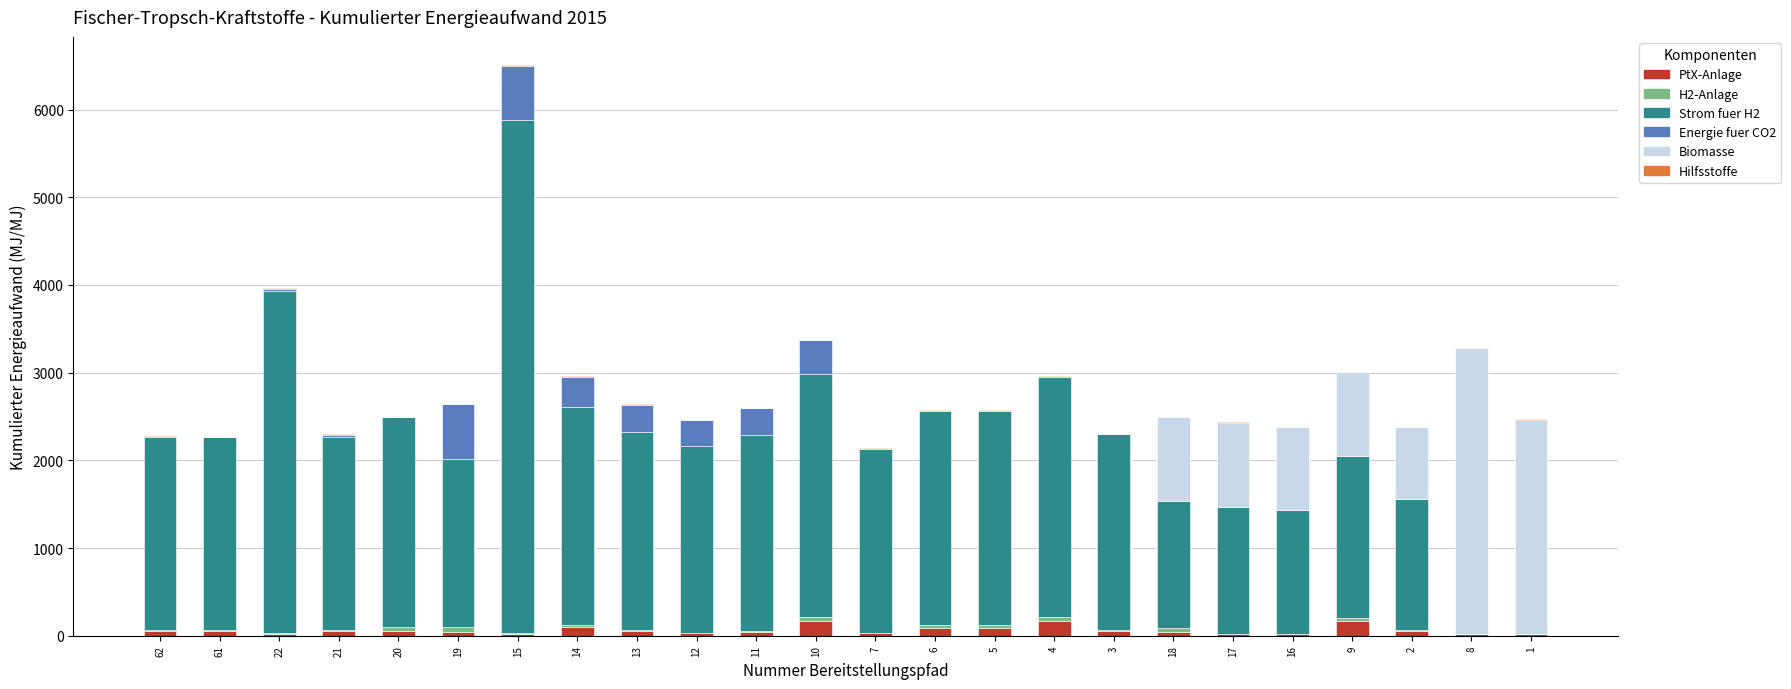

Count the number of data series in this chart.

6